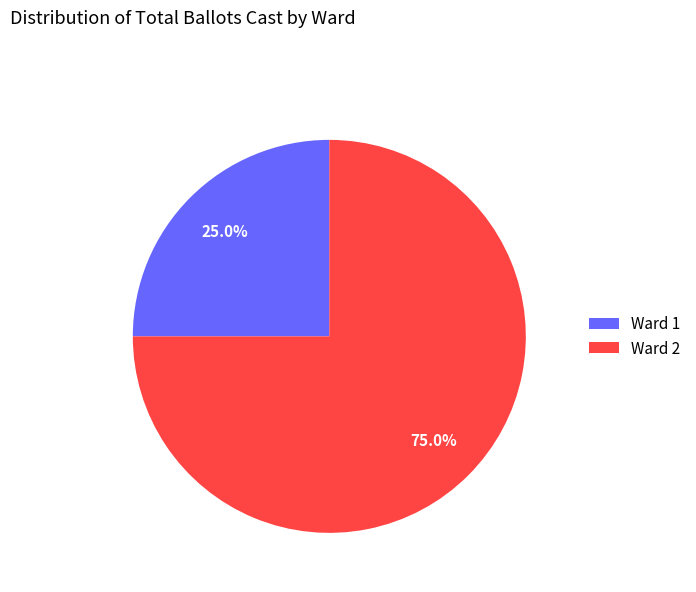

What is the ratio of the value at Ward 2 to the value at Ward 1?

3.0